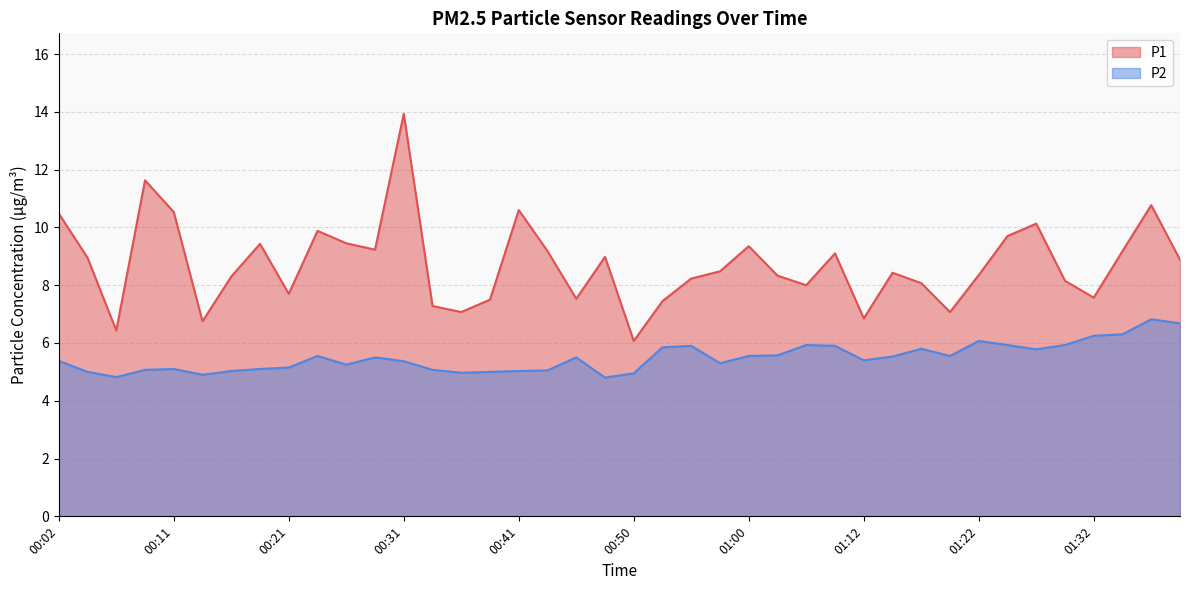

Reading left to right, extract all data points from this chart.

P1: 10.5	8.9	6.4	11.6	10.5	6.8	8.3	9.4	7.7	9.9	9.4	9.2	13.9	7.3	7.1	7.5	10.6	9.2	7.5	9.0	6.1	7.5	8.2	8.5	9.3	8.3	8.0	9.1	6.8	8.4	8.1	7.1	8.3	9.7	10.1	8.2	7.6	9.2	10.8	8.9
P2: 5.4	5.0	4.8	5.1	5.1	4.9	5.0	5.1	5.2	5.5	5.2	5.5	5.4	5.1	5.0	5.0	5.0	5.0	5.5	4.8	5.0	5.8	5.9	5.3	5.5	5.6	5.9	5.9	5.4	5.5	5.8	5.5	6.1	5.9	5.8	5.9	6.2	6.3	6.8	6.7